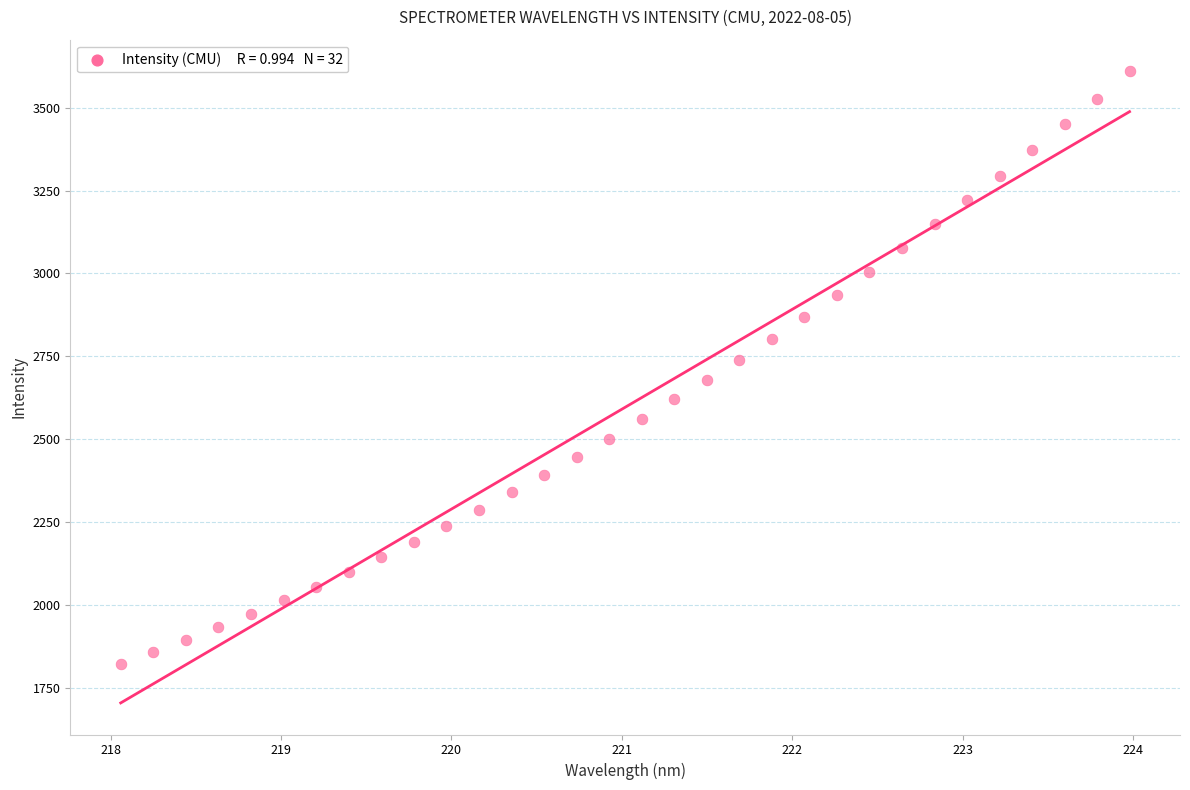

What is the range of Y values (max minus min)?

1786.3